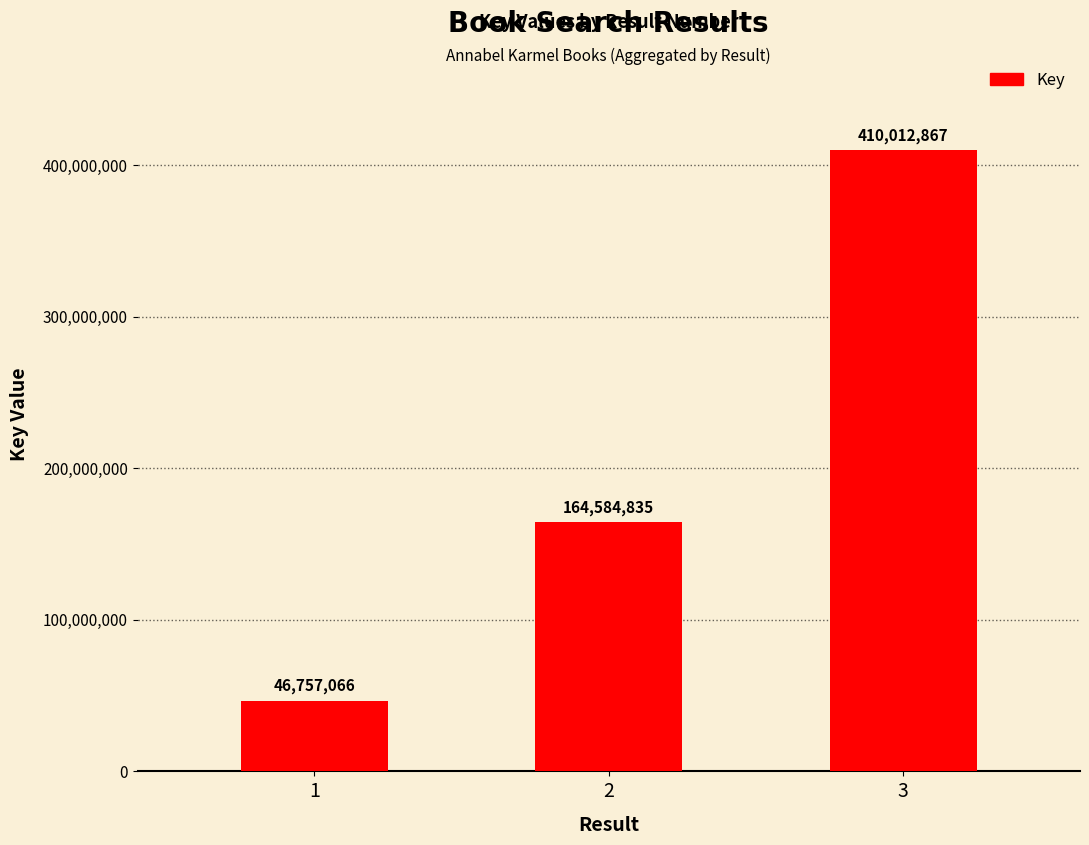

Does the chart contain stacked bars?

No